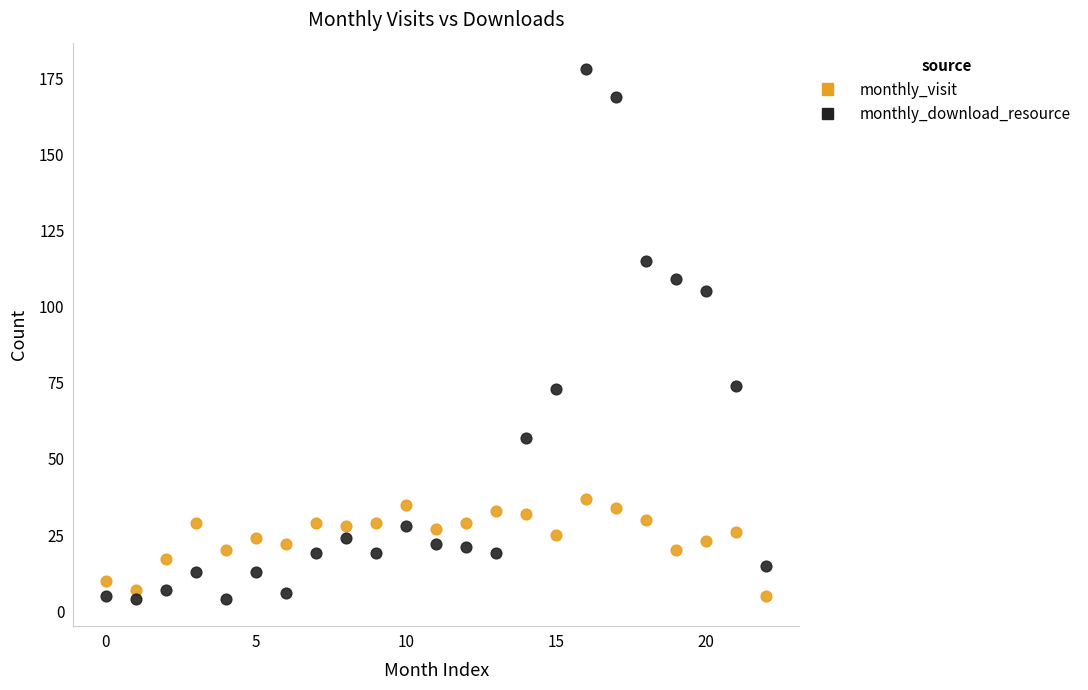

Which series contains the highest Y value?

monthly_download_resource